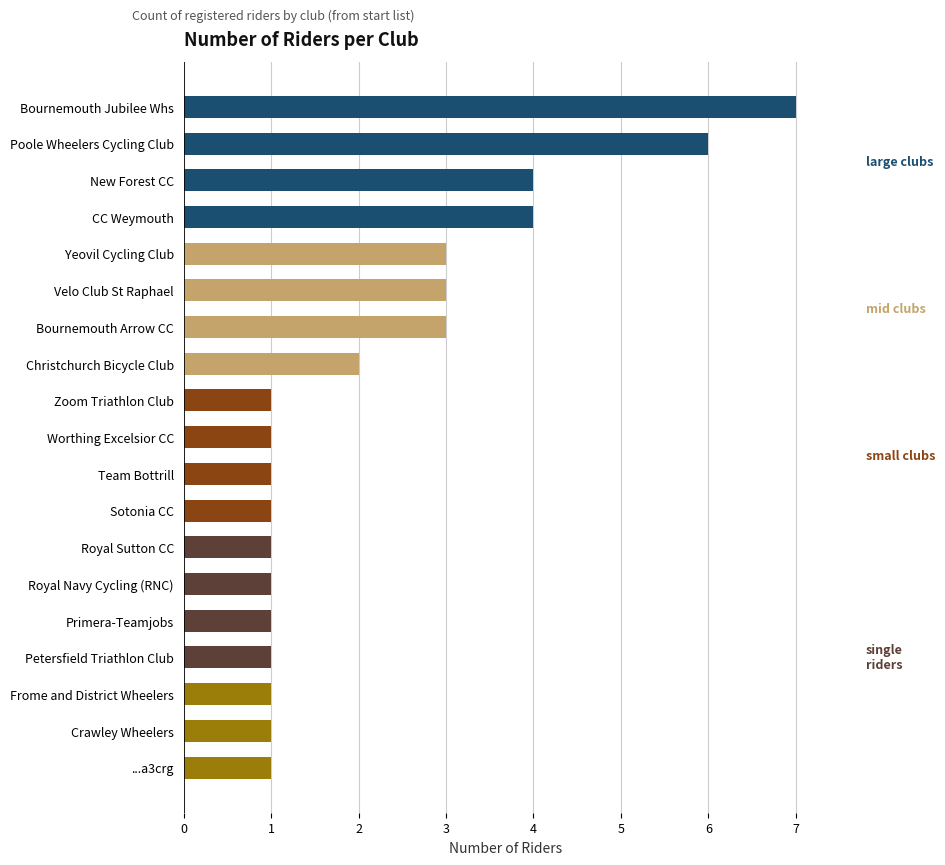

What is the smallest value displayed?

1